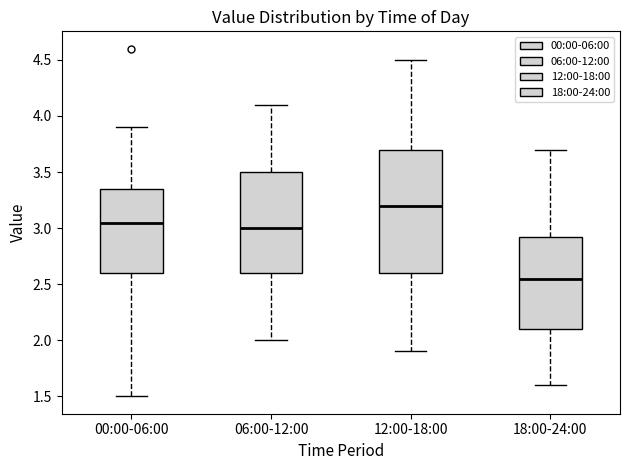

Reading left to right, transcribe this box plot: for each box, give where its median line is, the range the box spans, and where its two whiskers end, as read against the y-axis. The values are not printed on the chart, so give them approximately, as read against the axis.

00:00-06:00: median 3.05, box 2.60 to 3.35, whiskers 1.50 to 3.90
06:00-12:00: median 3.00, box 2.60 to 3.50, whiskers 2.00 to 4.10
12:00-18:00: median 3.20, box 2.60 to 3.70, whiskers 1.90 to 4.50
18:00-24:00: median 2.55, box 2.10 to 2.95, whiskers 1.60 to 3.70